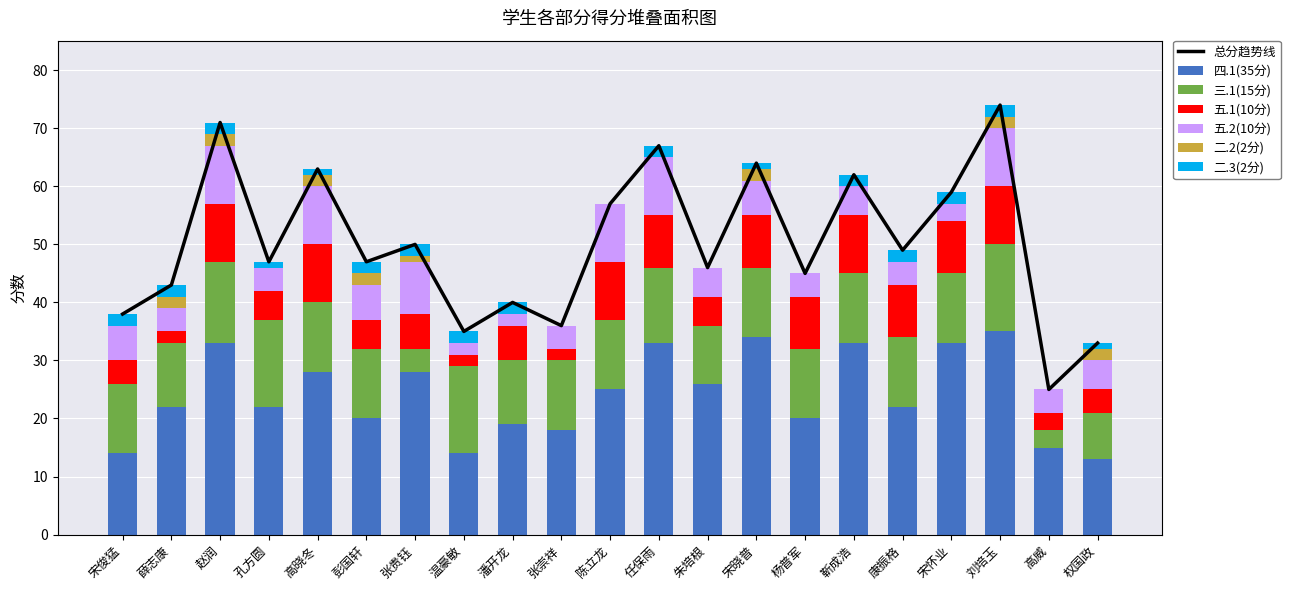

How many bars are there in total?

126